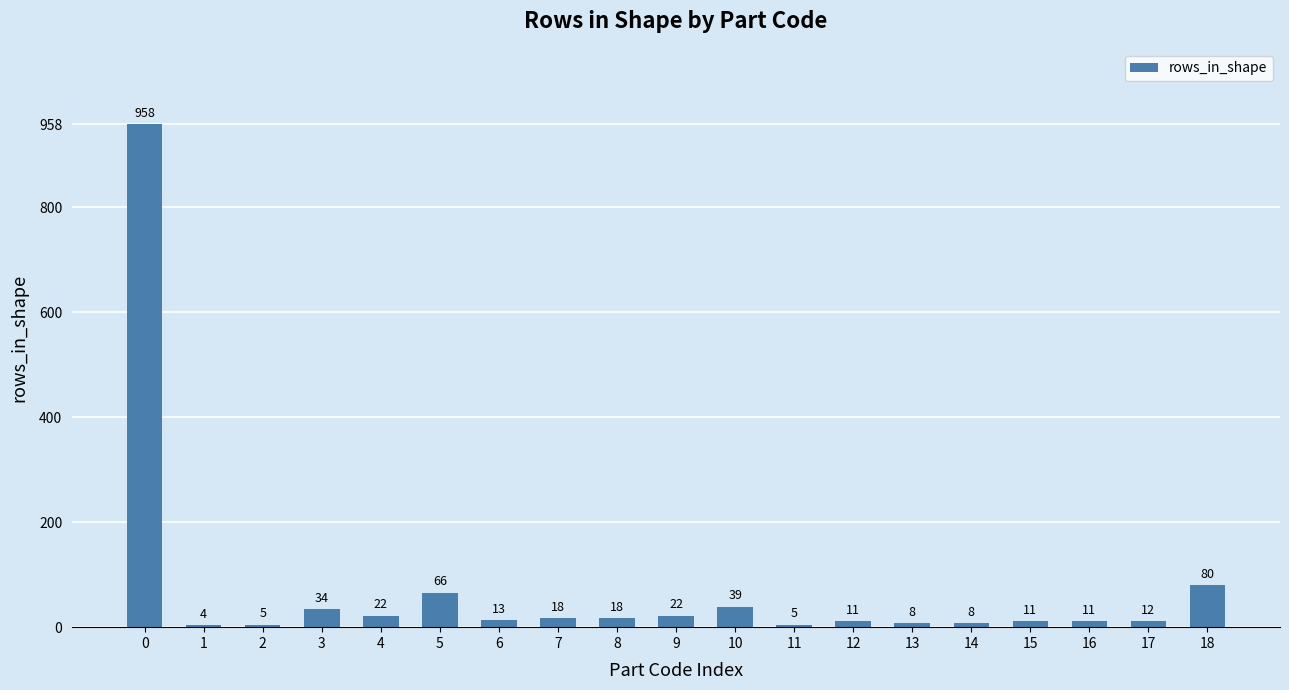

How many data points does each series have?

19